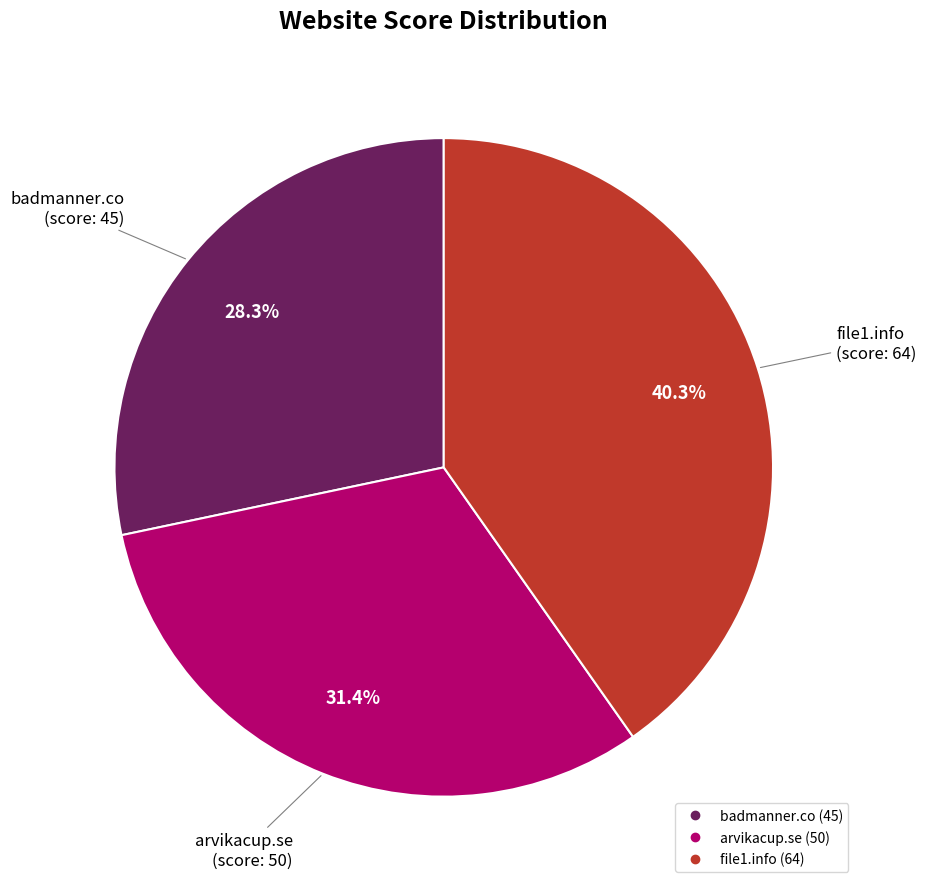

To the nearest percent, what is the difference between the badmanner.co and file1.info slice percentages?

12%